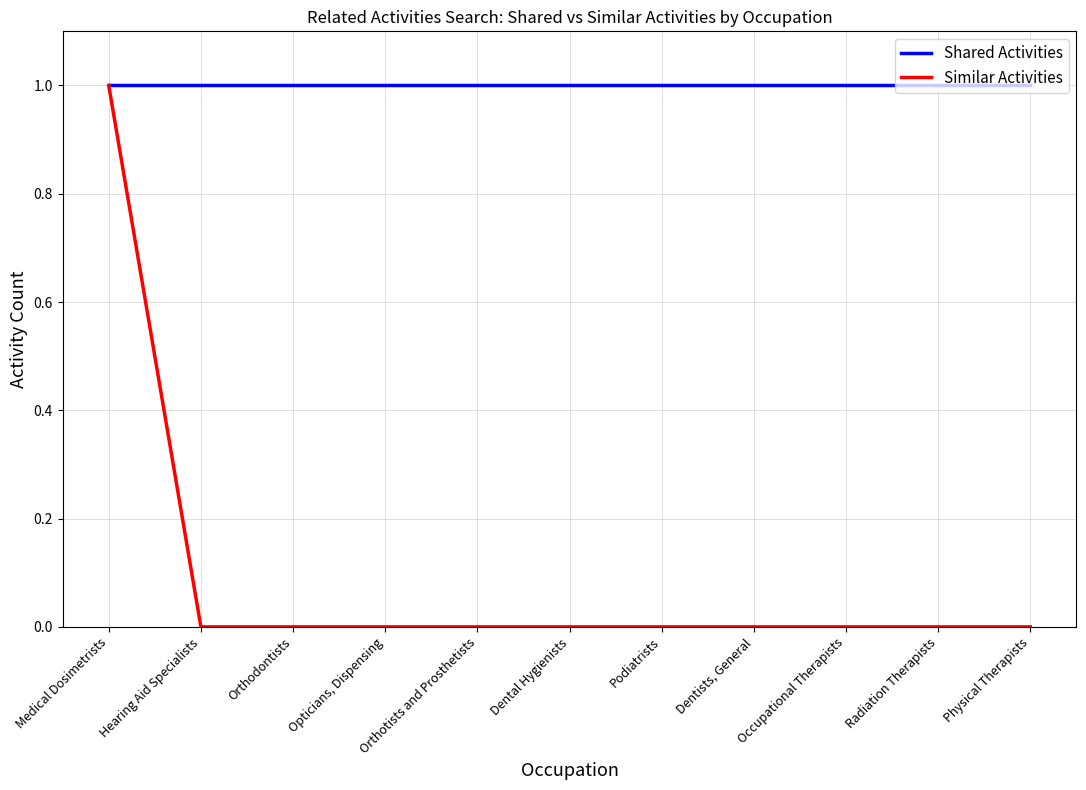

Rank the series by their average value, from lowest to highest.

Similar Activities, Shared Activities